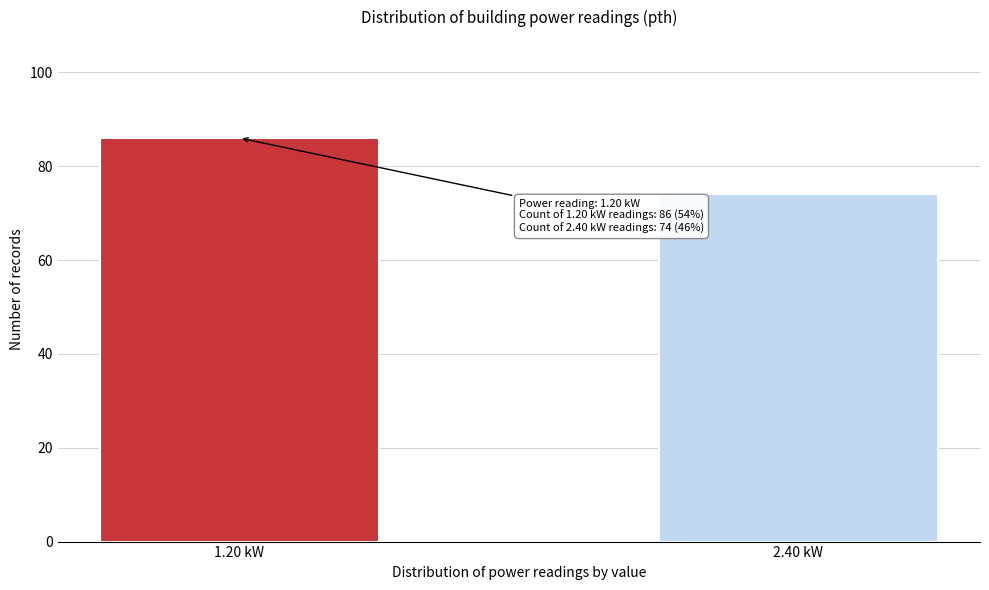

Reading left to right, list all the values displayed in this chart.

86	74